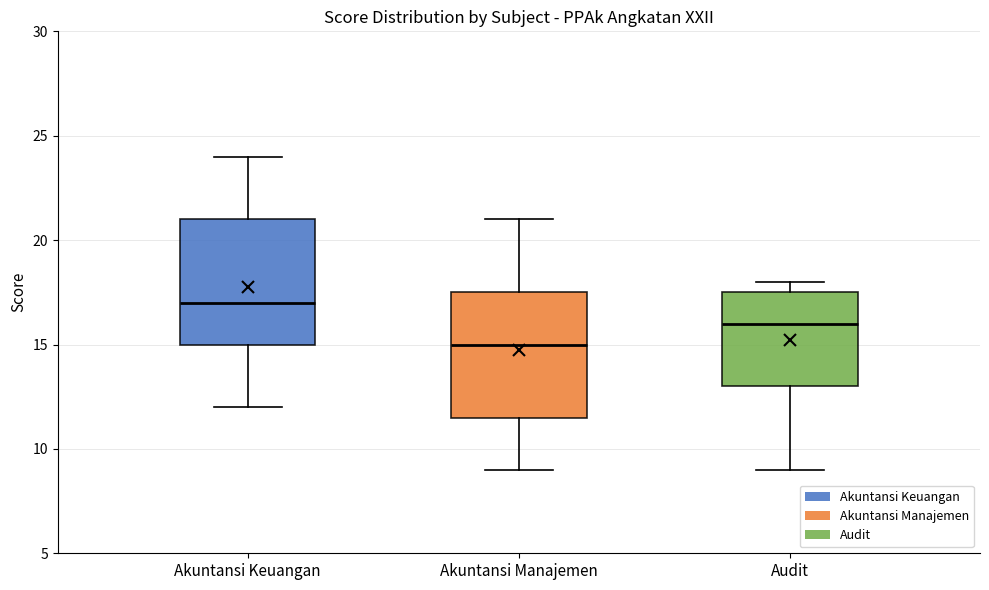

Where does the lower whisker of the box for Akuntansi Keuangan end on the y-axis? The values are not printed on the chart, so give them approximately, as read against the axis.

12.0